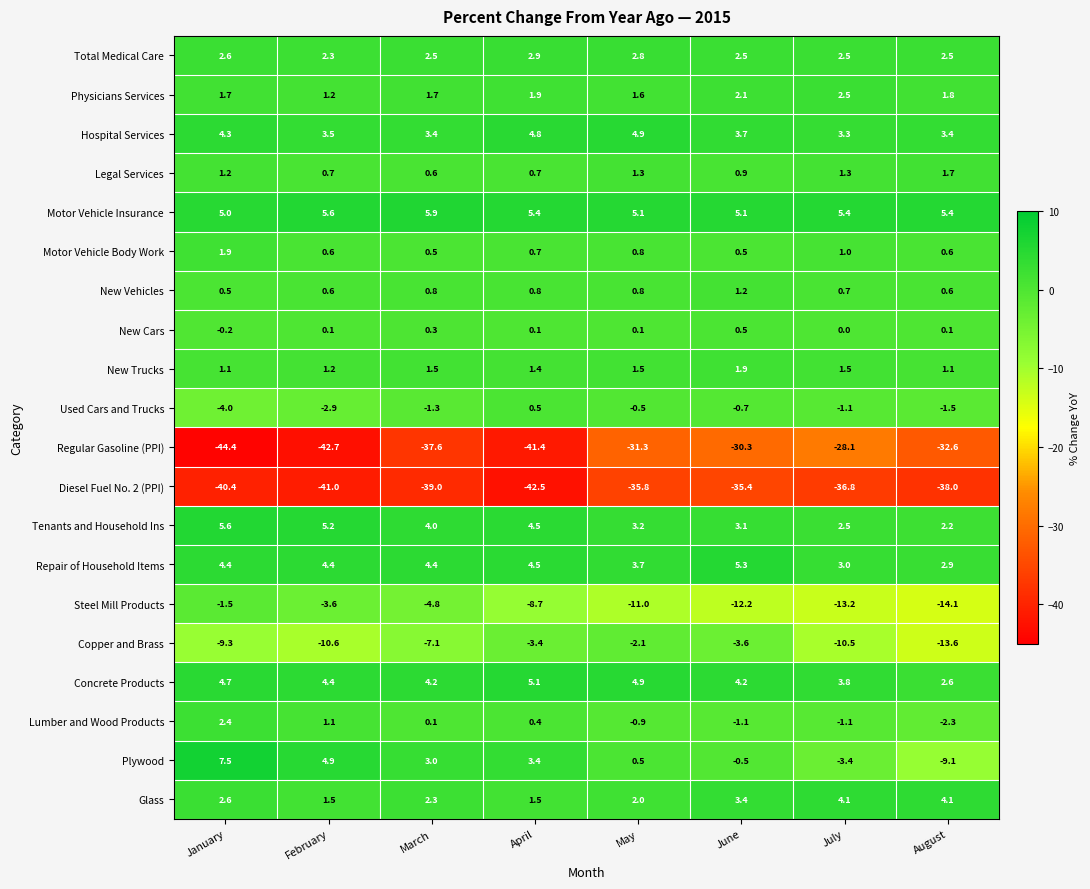

Count the number of categories in the chart.

8